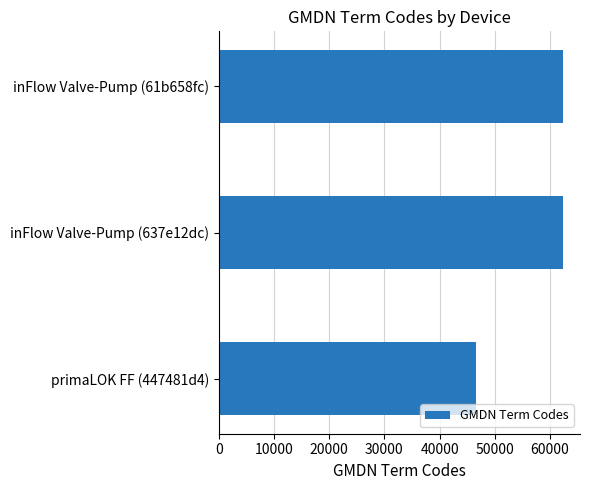

How many bars are there in total?

3